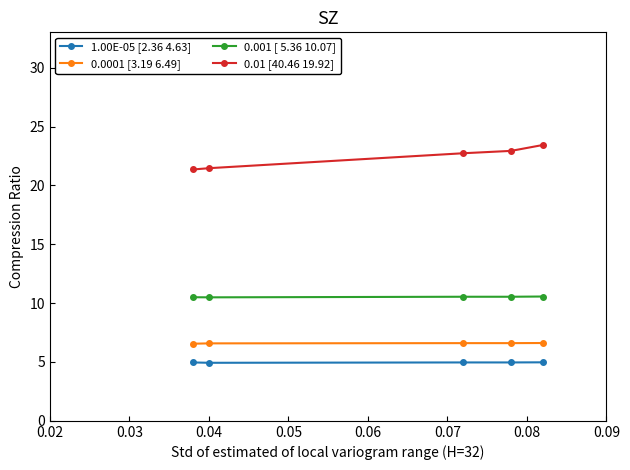

Which series has the largest range (max minus min)?

0.01 [40.46 19.92]